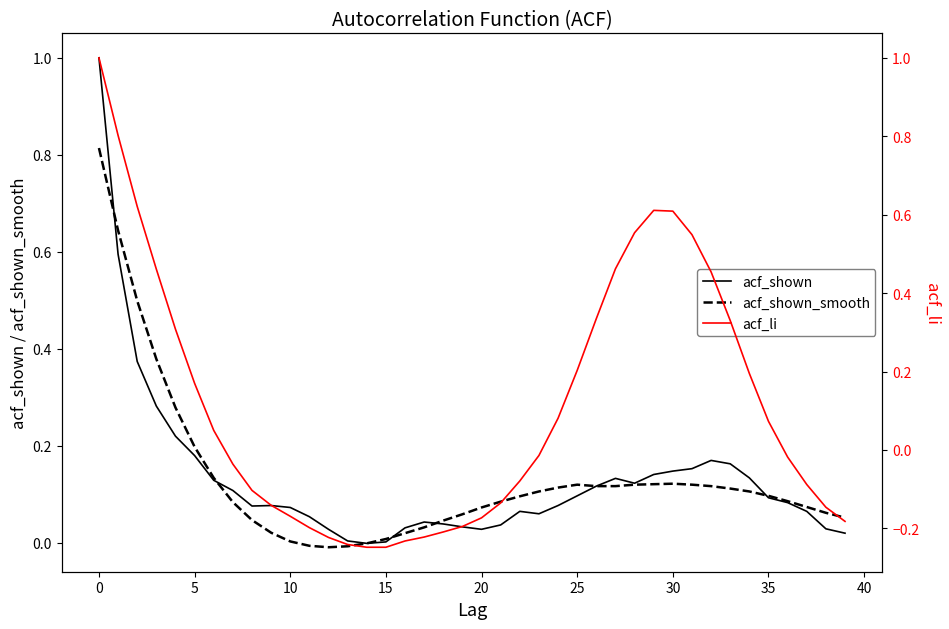

At how many categories does at least one series exceed 0?

39